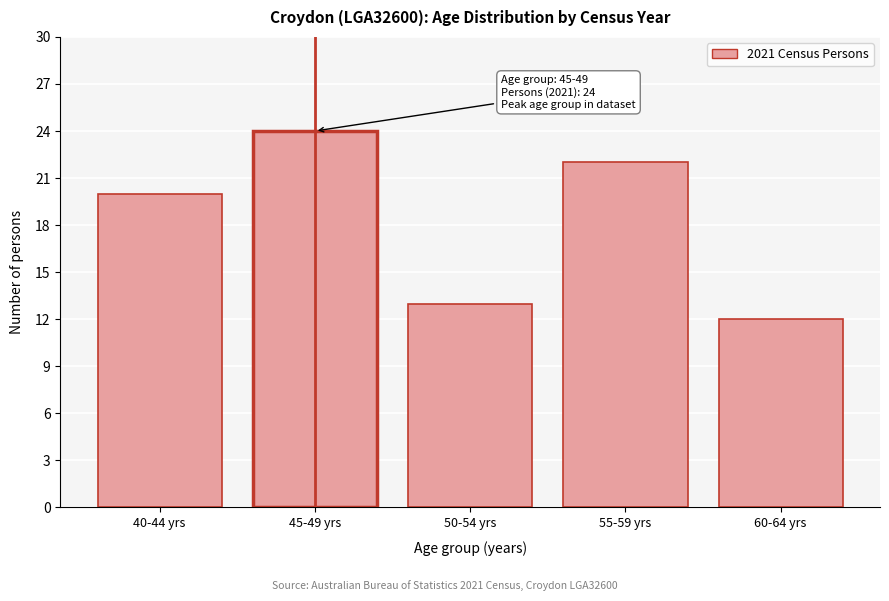

Reading left to right, transcribe all the data shown in this chart.

20	24	13	22	12